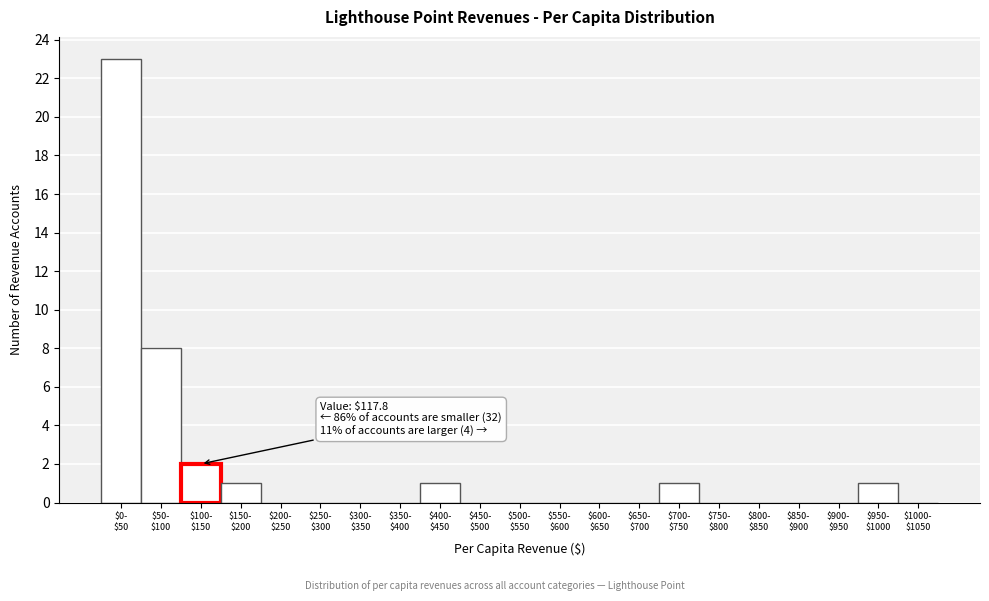

What is the maximum value shown in the chart?

23